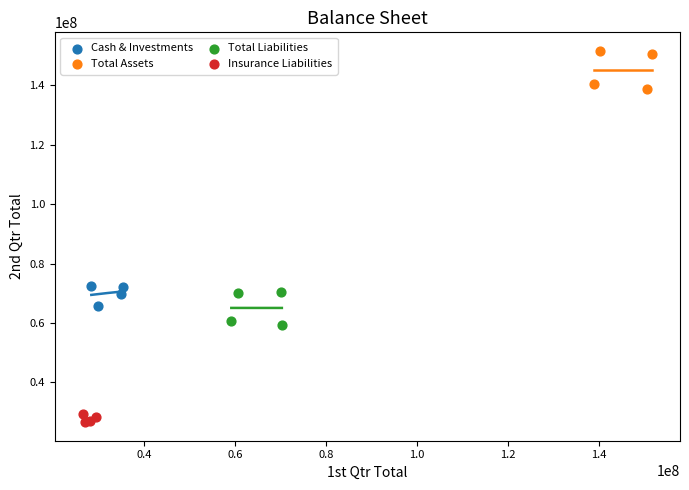

Which series has the largest Y range (max minus min)?

Total Assets